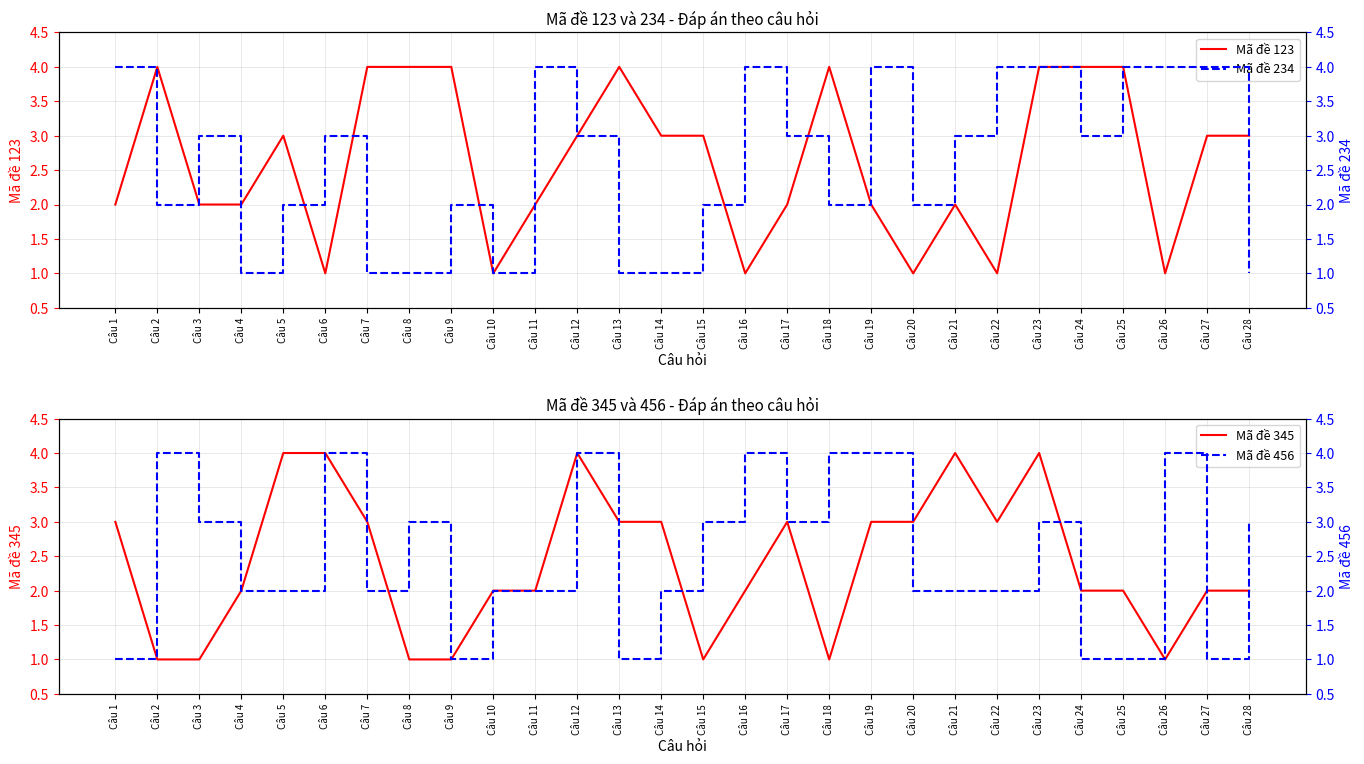

Reading left to right, extract all data points from this chart.

Mã đề 123: 2	4	2	2	3	1	4	4	4	1	2	3	4	3	3	1	2	4	2	1	2	1	4	4	4	1	3	3
Mã đề 345: 3	1	1	2	4	4	3	1	1	2	2	4	3	3	1	2	3	1	3	3	4	3	4	2	2	1	2	2
Mã đề 234: 4	2	3	1	2	3	1	1	2	1	4	3	1	1	2	4	3	2	4	2	3	4	4	3	4	4	4	1
Mã đề 456: 1	4	3	2	2	4	2	3	1	2	2	4	1	2	3	4	3	4	4	2	2	2	3	1	1	4	1	3